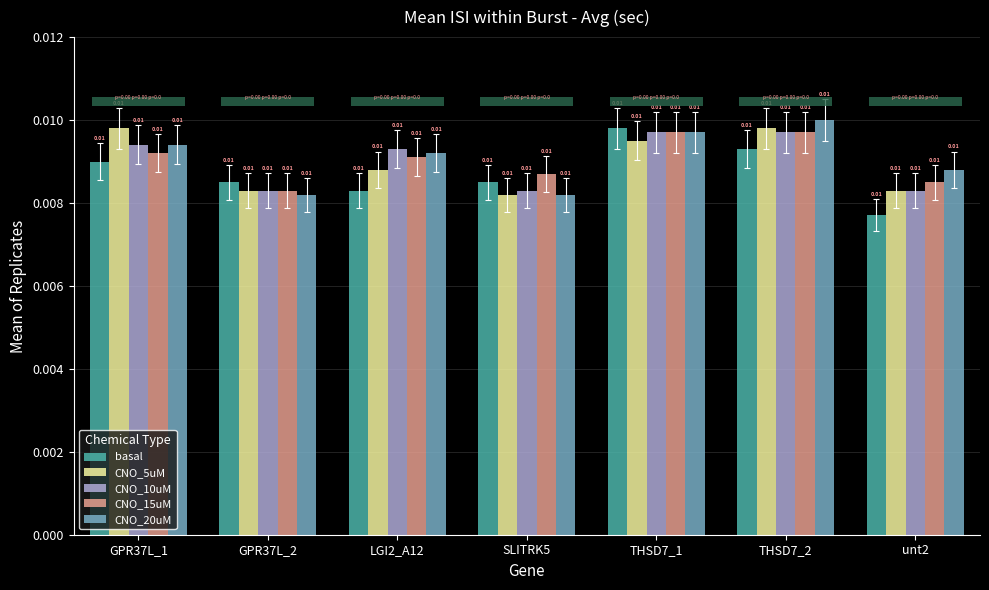

What is the label of the 6th bar from the right?

GPR37L_2